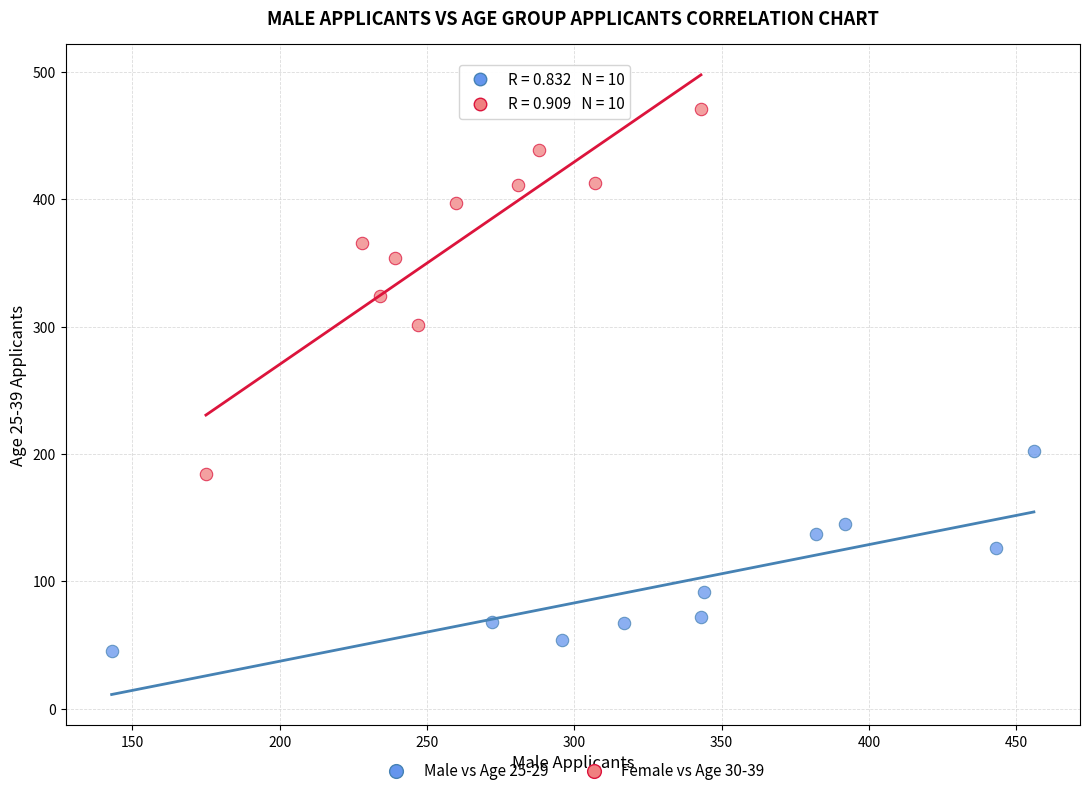

Which series contains the highest Y value?

Female vs Age 30-39